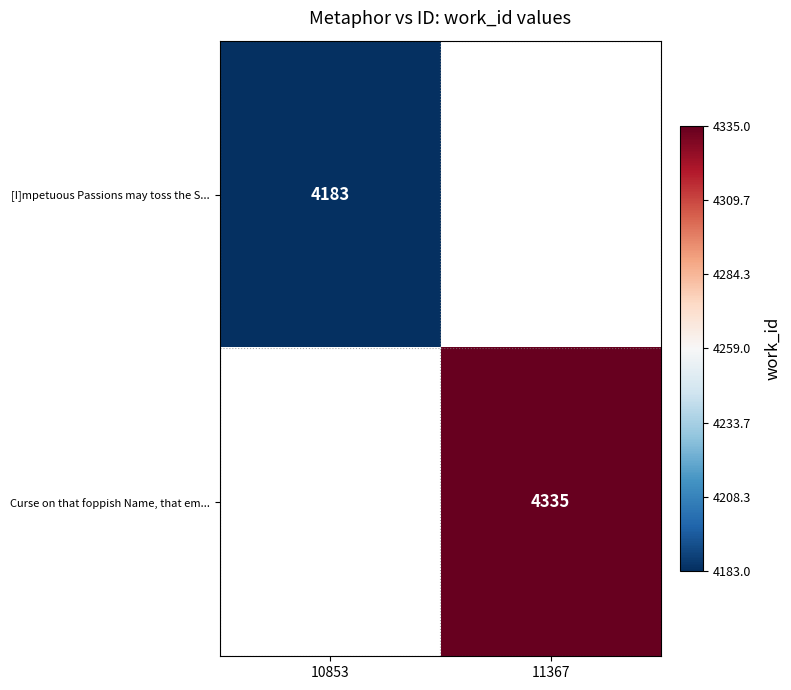

Which label corresponds to the smallest value in the chart?

10853